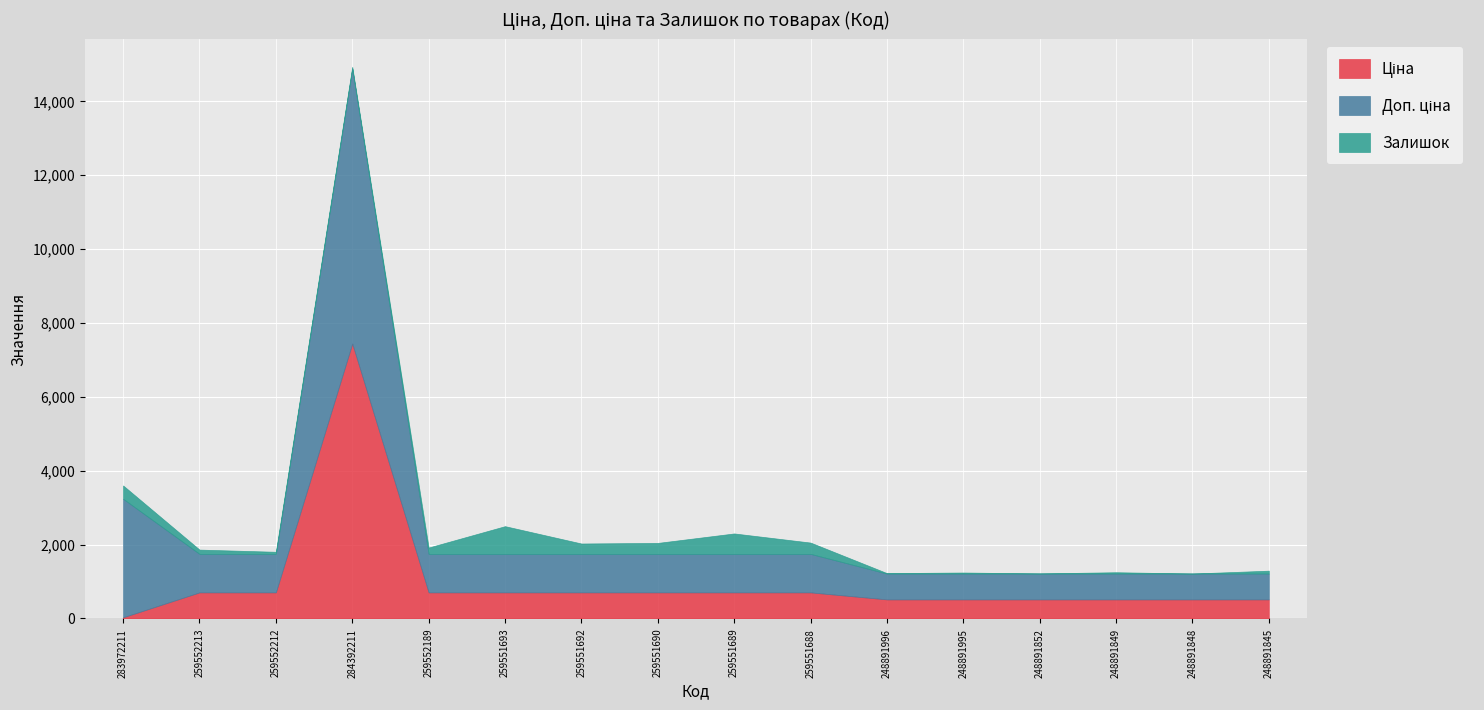

The value of Залишок at 259552189 is 171.0. True or false?

True